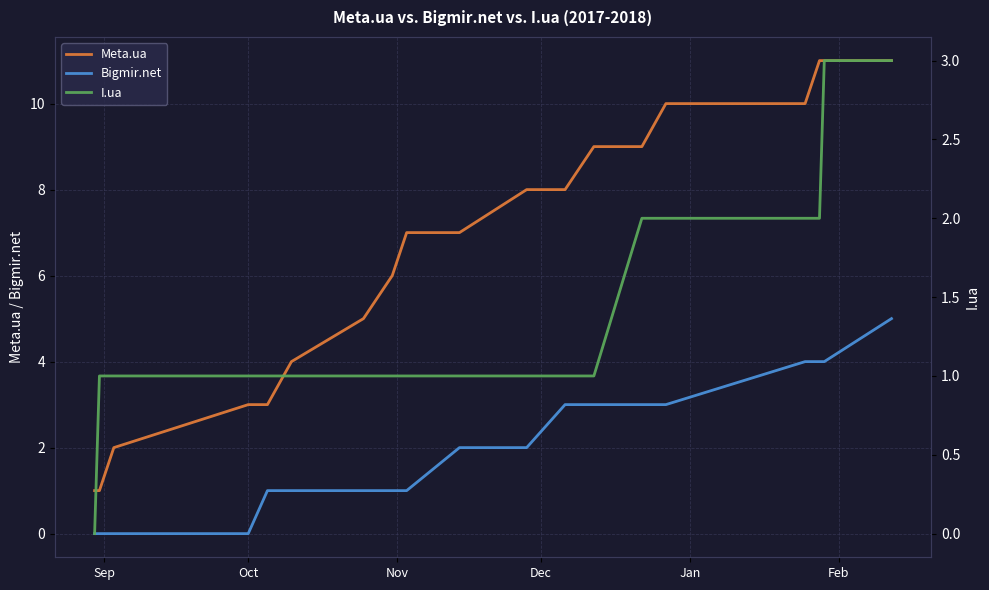

True or false: Meta.ua and Bigmir.net intersect in this chart.

False